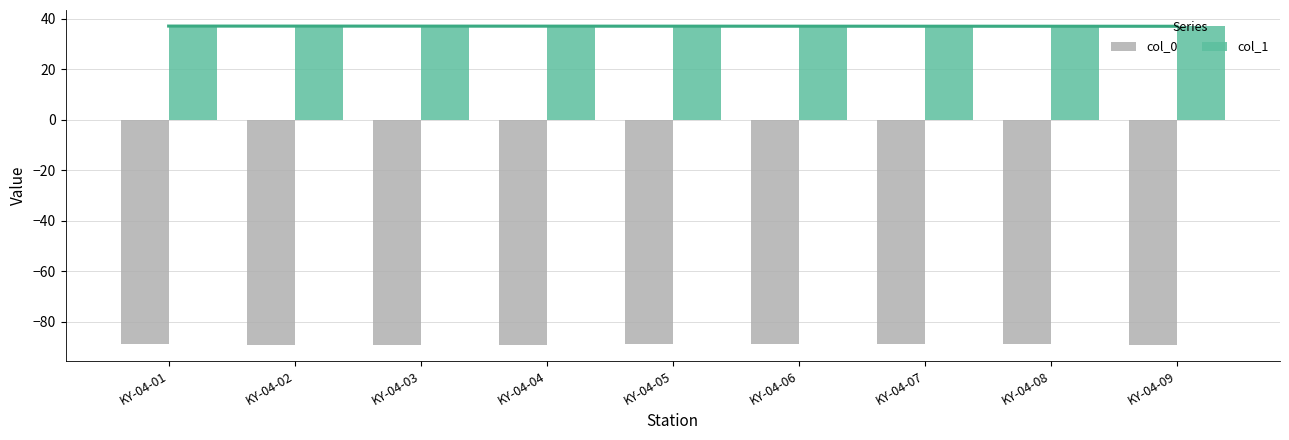

What is the minimum value for col_0?

-89.1